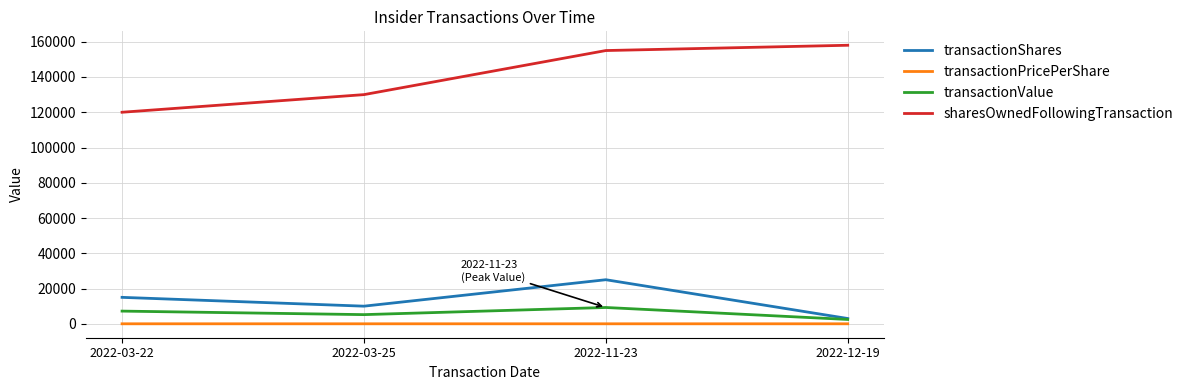

Is it true that sharesOwnedFollowingTransaction equals 44728.8 at 2022-03-22?

False